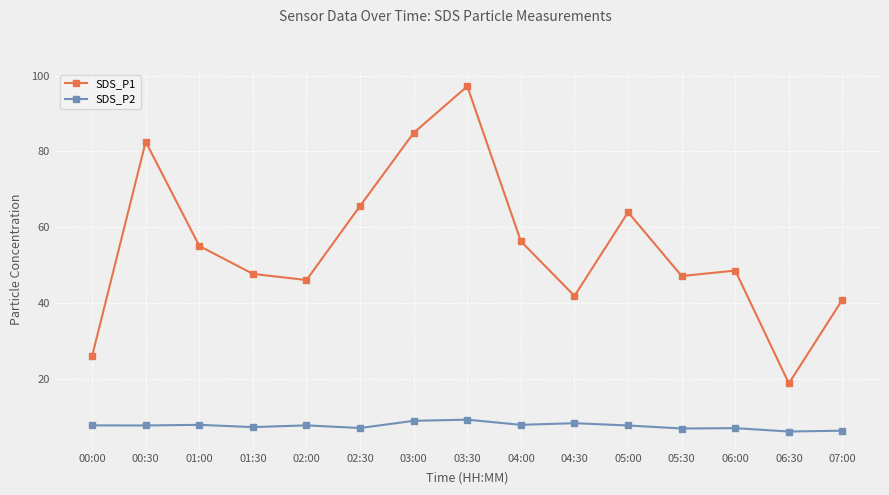

True or false: SDS_P1 has more than 2 interior local peaks.

True